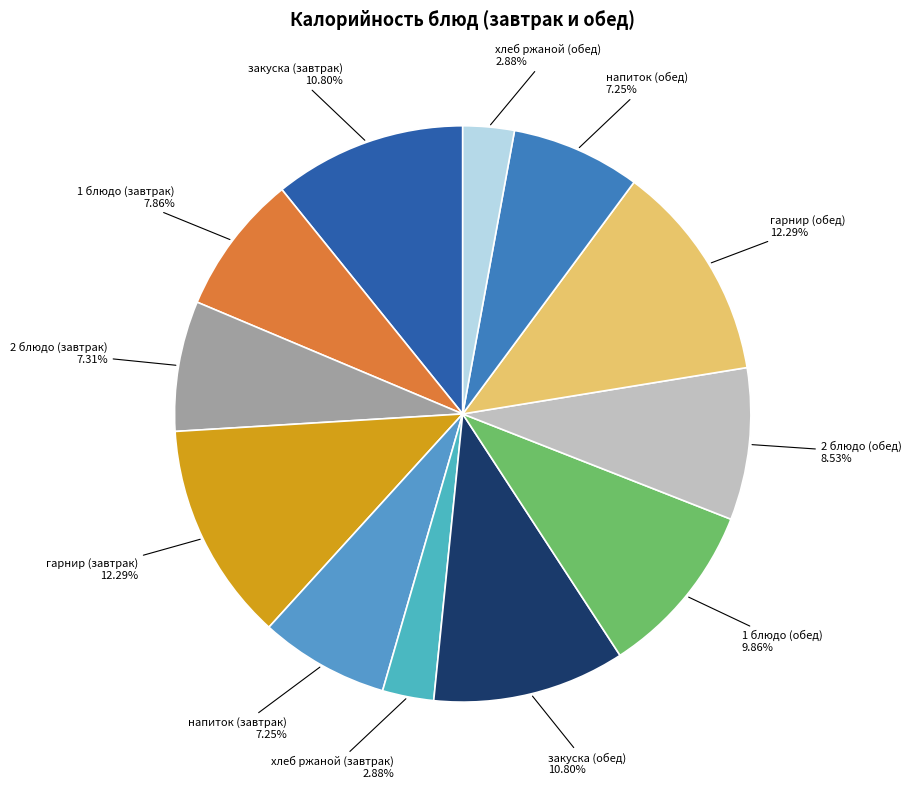

Combined, do закуска (завтрак) and гарнир (завтрак) account for over 50%?

No